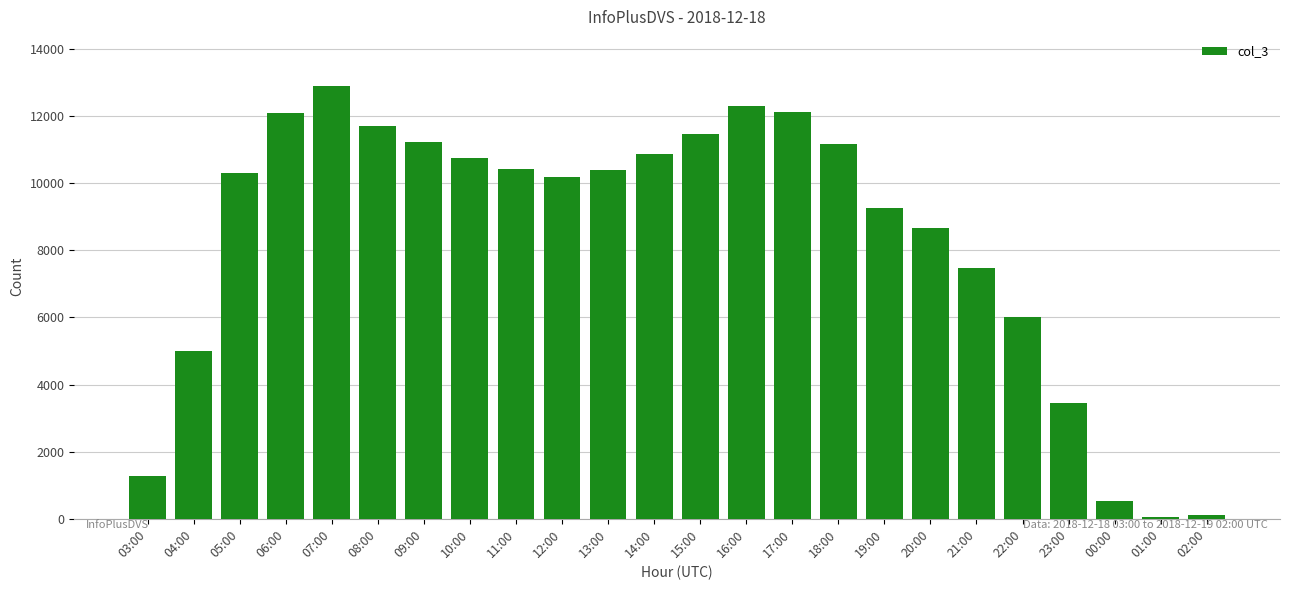

How many data points does each series have?

24